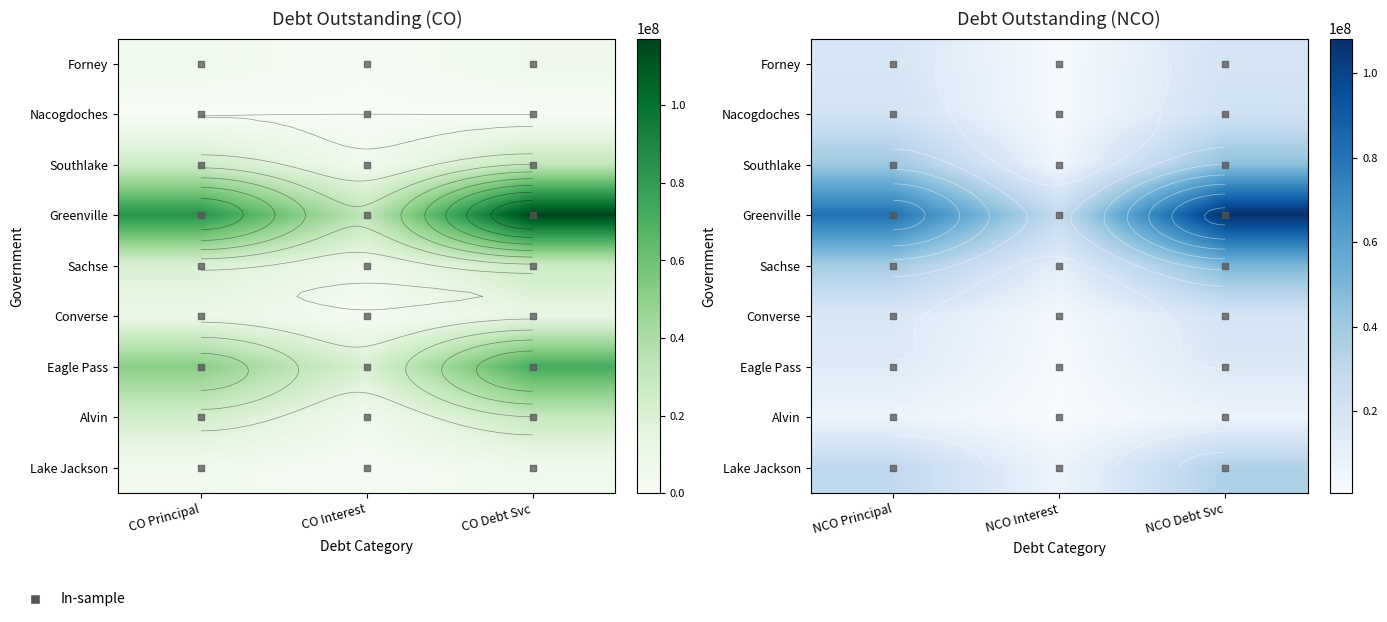

What value does the Converse series have at NCO Debt Svc?

18908374.0